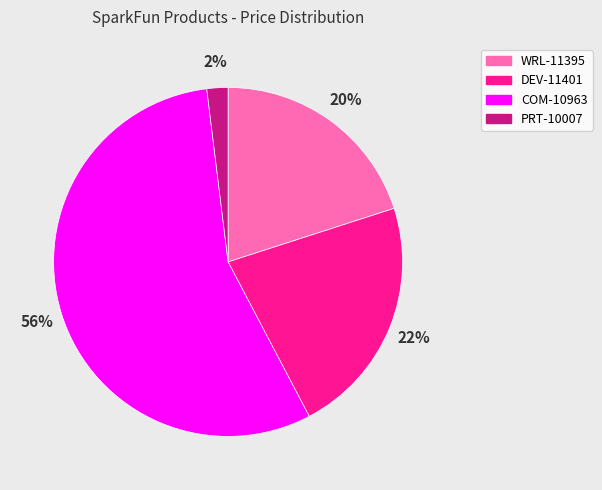

To the nearest percent, what portion does DEV-11401 represent?

22%